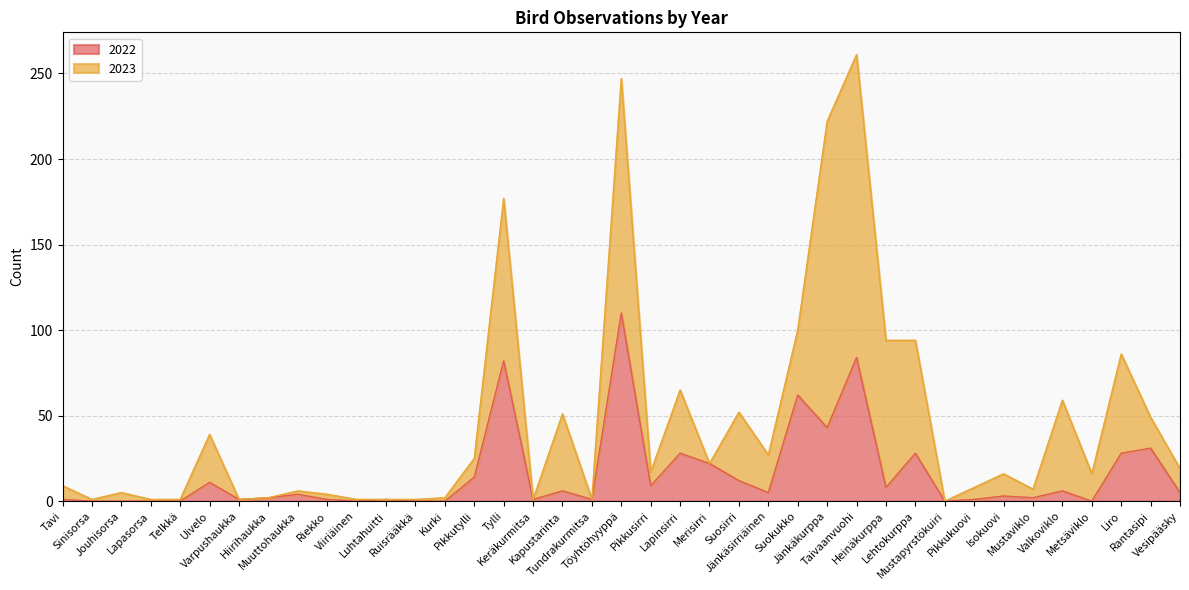

What is the value of the 26th point from the left?

62